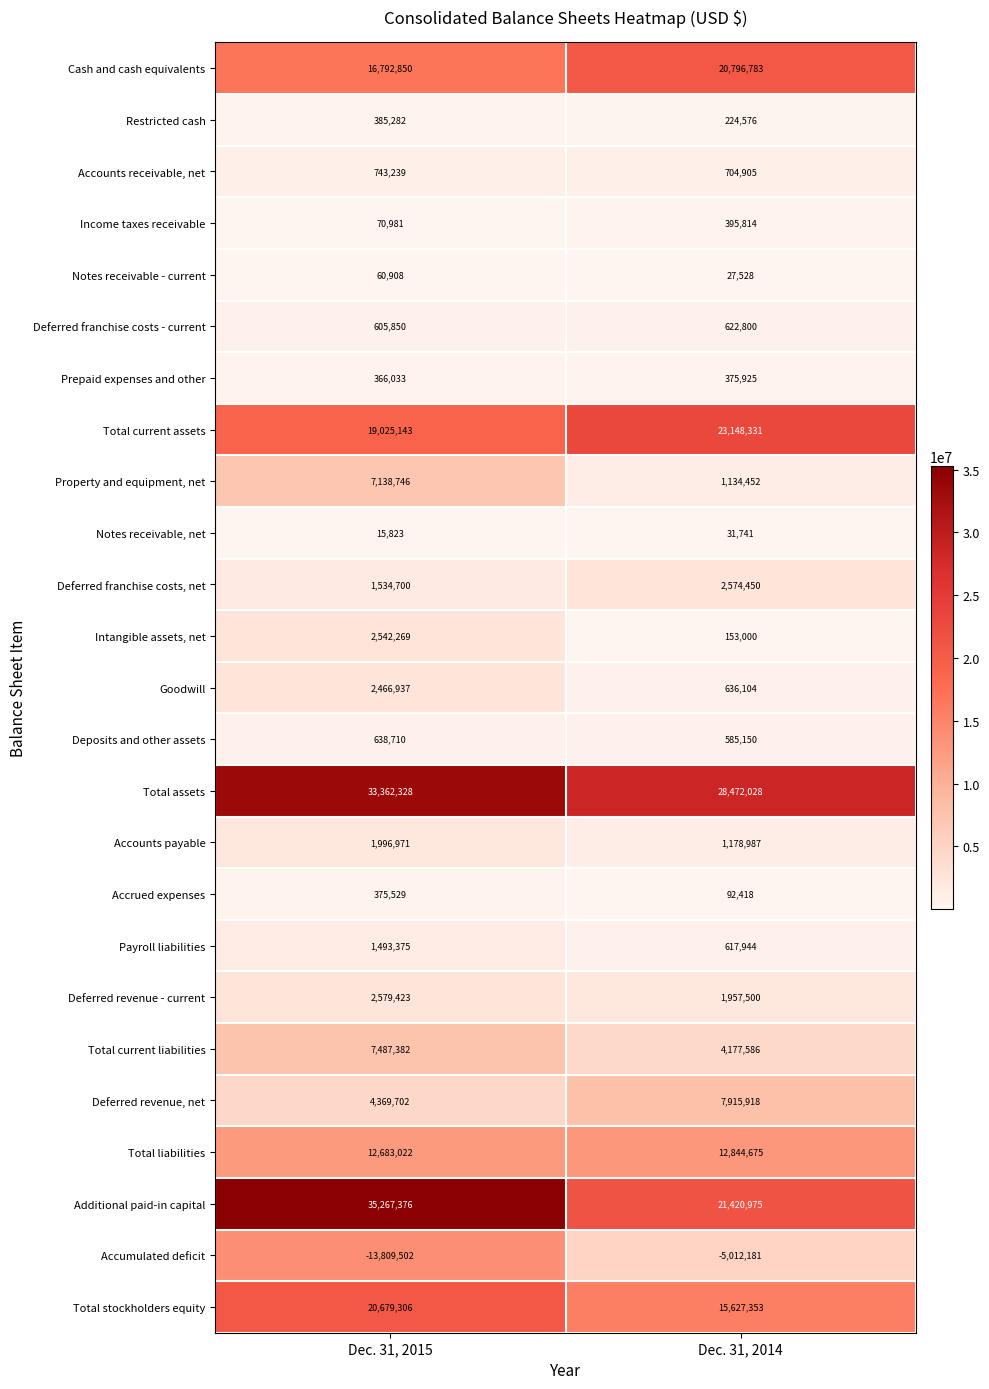

Between Dec. 31, 2015 and Dec. 31, 2014, which series saw the biggest shift?

Additional paid-in capital